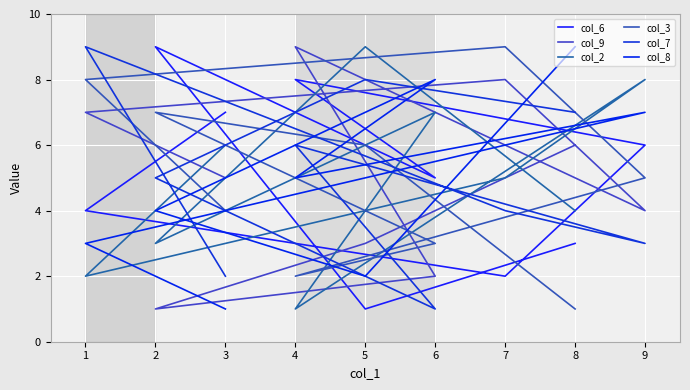

Is the value of col_6 at 8 greater than the value of col_7 at 4?

No